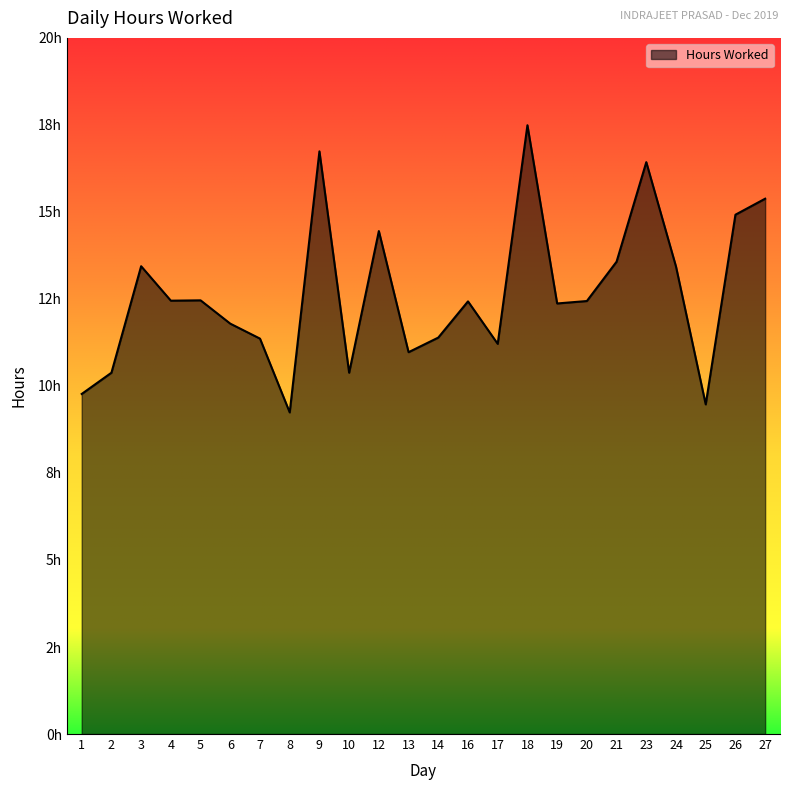

Which category has the lowest value across all series?

8